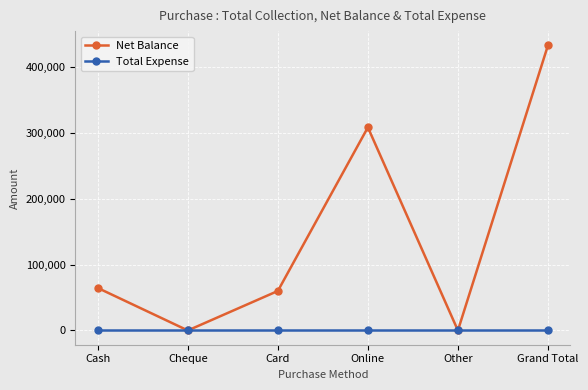

How many lines are shown in the chart?

2